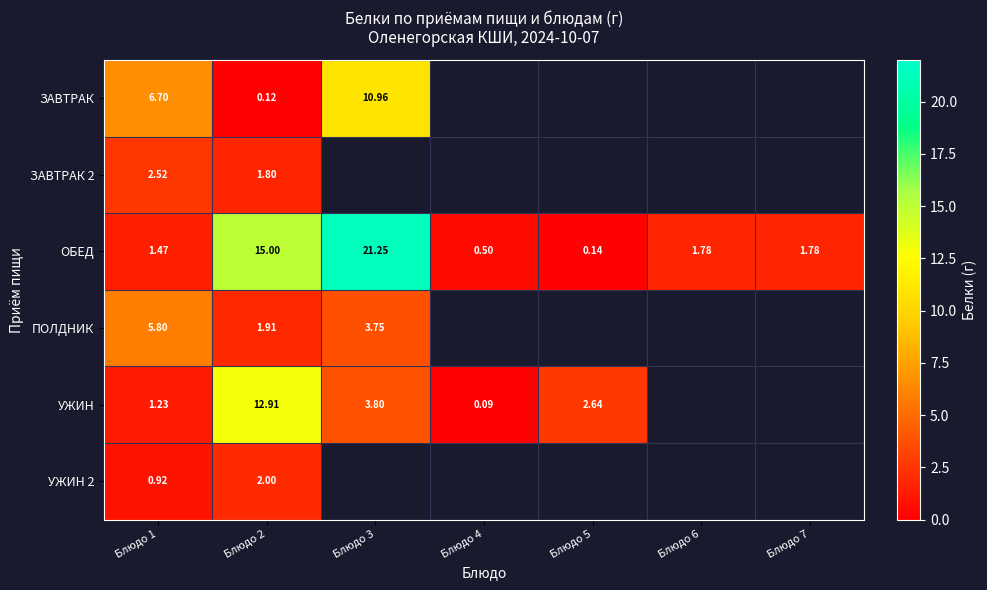

The ЗАВТРАК 2 series shows 0.6 at Блюдо 2. True or false?

False